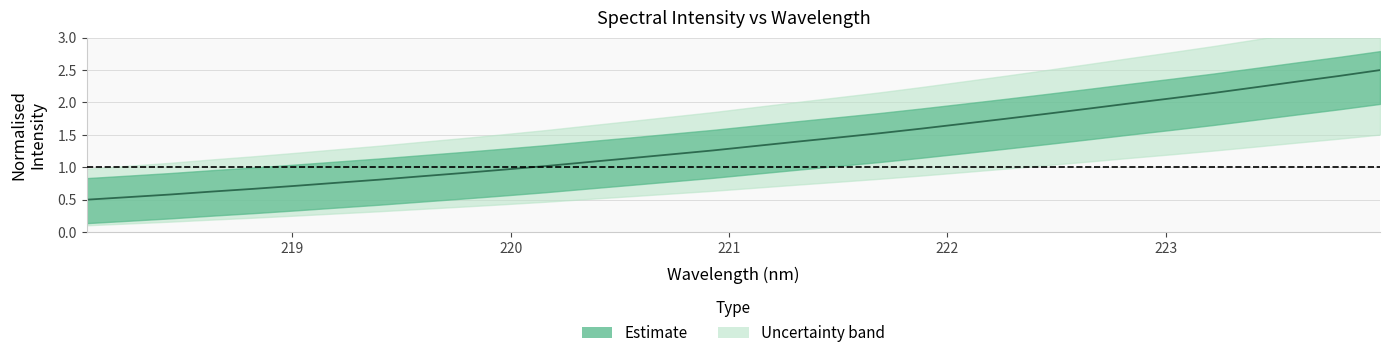

What is the average value?

1.4